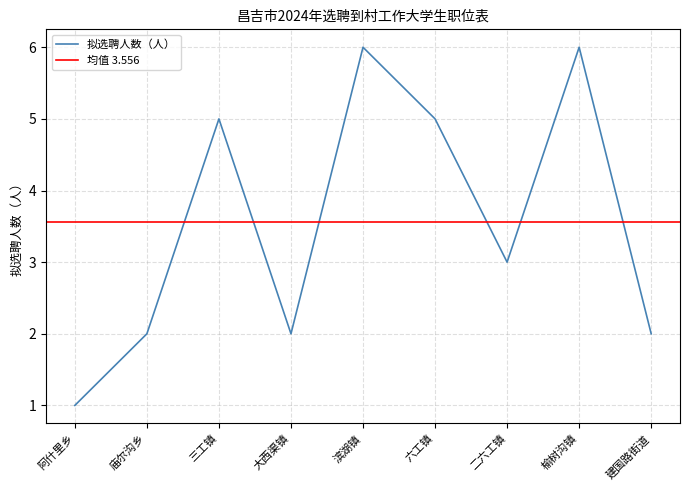

Count the values in the range 2 to 5.

6